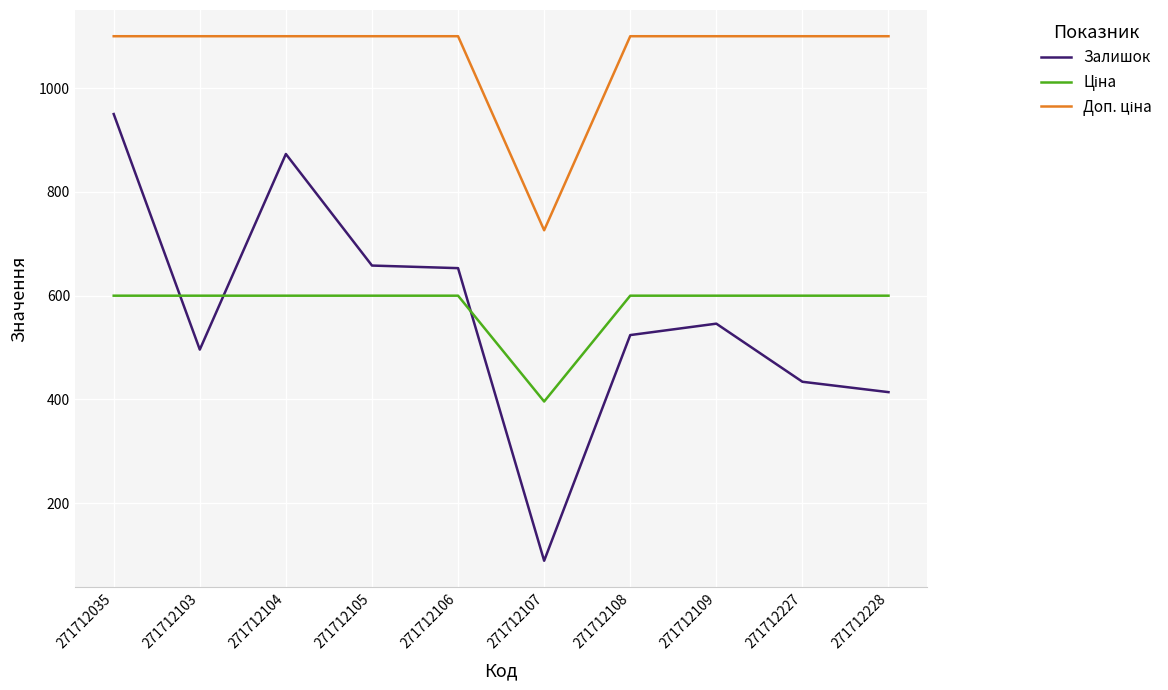

The Залишок series shows 1536.5 at 271712104. True or false?

False